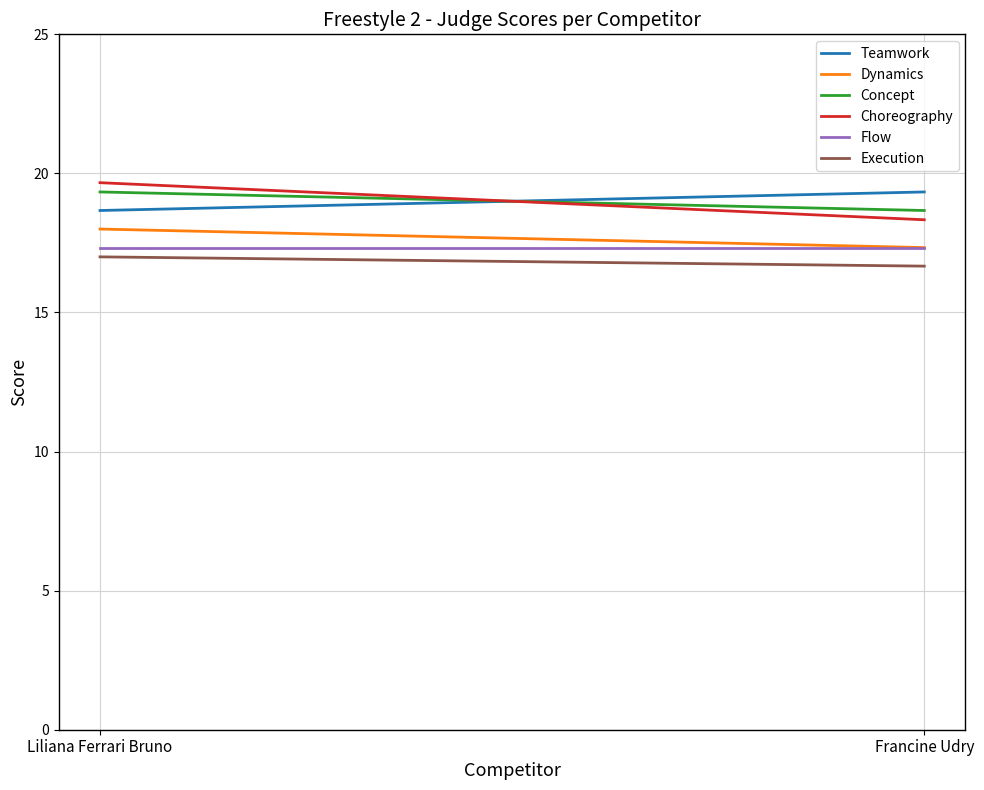

Reading left to right, what are all the values shown in this chart?

Teamwork: Liliana Ferrari Bruno=18.7	Francine Udry=19.3
Dynamics: Liliana Ferrari Bruno=18.0	Francine Udry=17.3
Concept: Liliana Ferrari Bruno=19.3	Francine Udry=18.7
Choreography: Liliana Ferrari Bruno=19.7	Francine Udry=18.3
Flow: Liliana Ferrari Bruno=17.3	Francine Udry=17.3
Execution: Liliana Ferrari Bruno=17.0	Francine Udry=16.7